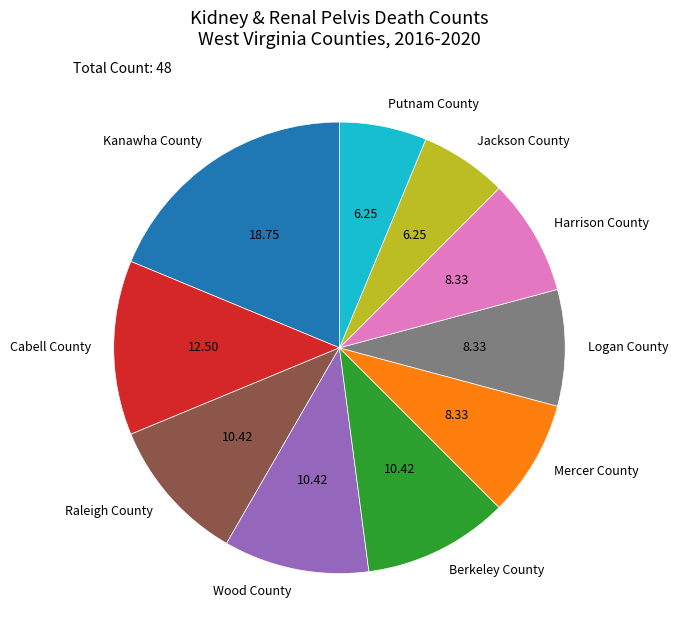

True or false: Jackson County accounts for 6% of the total.

True